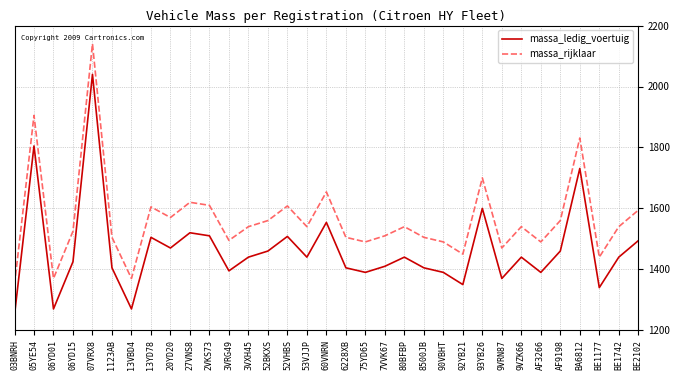

At which label does massa_ledig_voertuig first exceed 1440?

05YE54